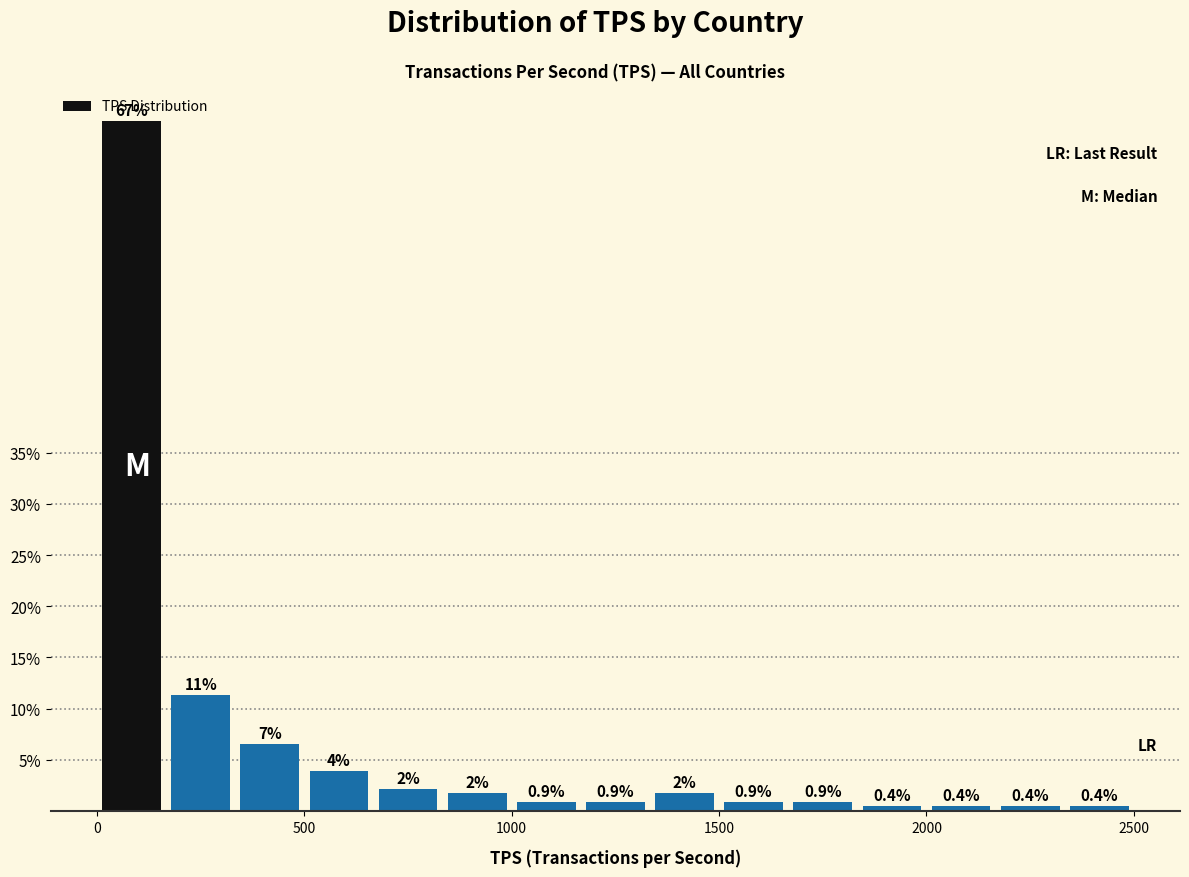

Around what value on the x-axis is the tallest bar? Give the approximate position of its centre, as read against the axis.

100